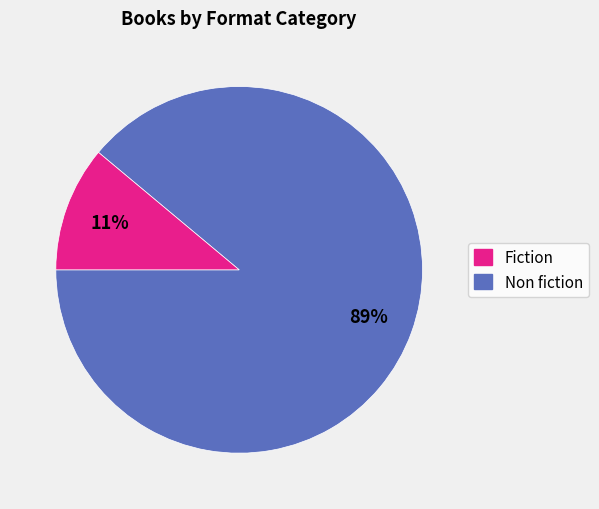

To the nearest percent, what is the average slice percentage?

50%